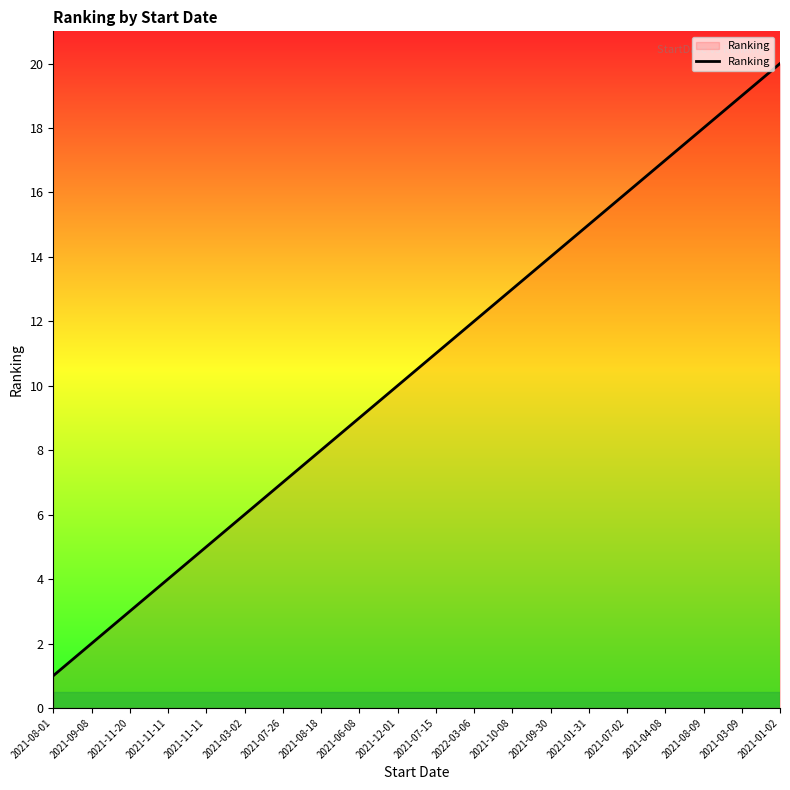

List the labels in order of value, largest first.

2021-01-02, 2021-03-09, 2021-08-09, 2021-04-08, 2021-07-02, 2021-01-31, 2021-09-30, 2021-10-08, 2022-03-06, 2021-07-15, 2021-12-01, 2021-06-08, 2021-08-18, 2021-07-26, 2021-03-02, 2021-11-11, 2021-11-11, 2021-11-20, 2021-09-08, 2021-08-01